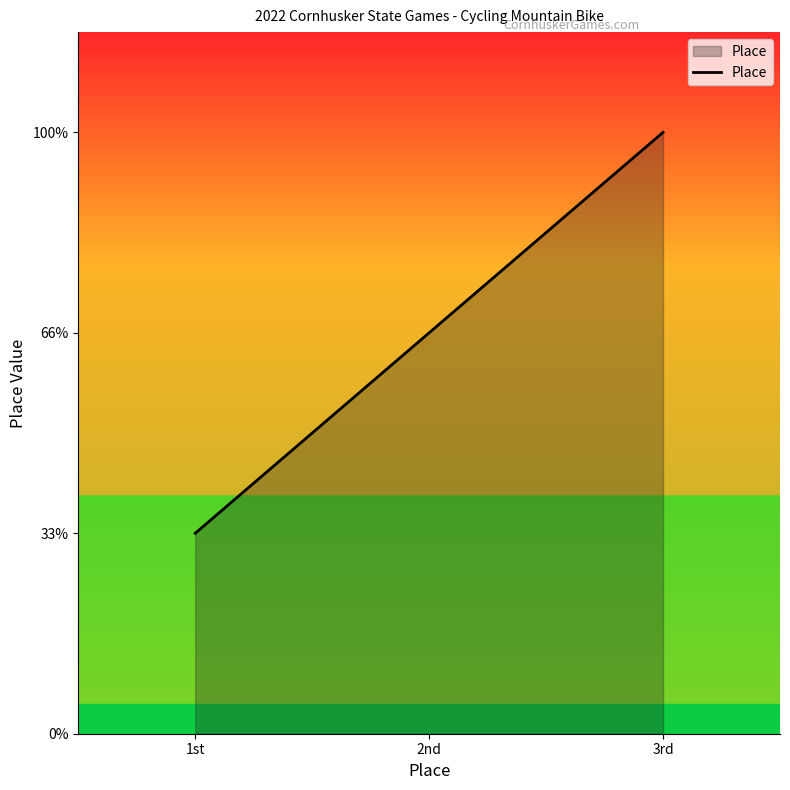

Does the chart display data point markers on the line(s)?

No